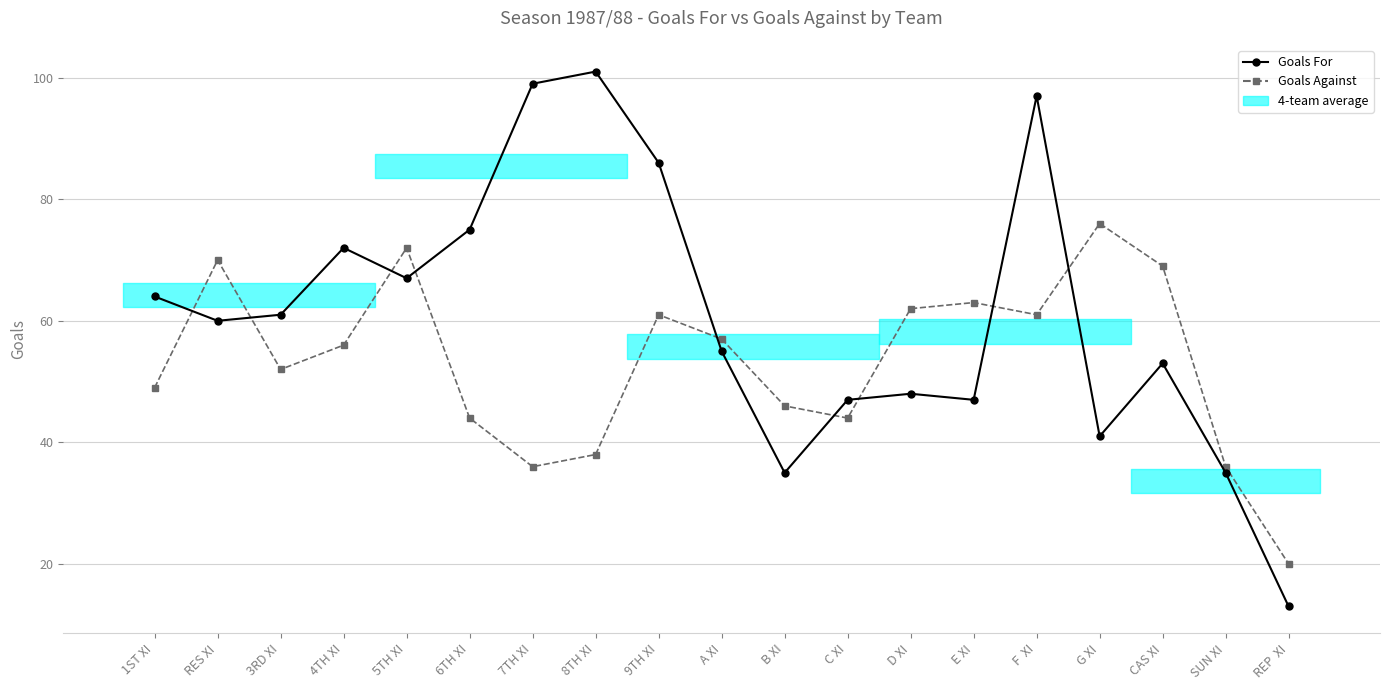

Reading left to right, list all the values displayed in this chart.

Goals For: 1ST XI=64	RES XI=60	3RD XI=61	4TH XI=72	5TH XI=67	6TH XI=75	7TH XI=99	8TH XI=101	9TH XI=86	A XI=55	B XI=35	C XI=47	D XI=48	E XI=47	F  XI=97	G XI=41	CAS XI=53	SUN XI=35	REP  XI=13
Goals Against: 1ST XI=49	RES XI=70	3RD XI=52	4TH XI=56	5TH XI=72	6TH XI=44	7TH XI=36	8TH XI=38	9TH XI=61	A XI=57	B XI=46	C XI=44	D XI=62	E XI=63	F  XI=61	G XI=76	CAS XI=69	SUN XI=36	REP  XI=20